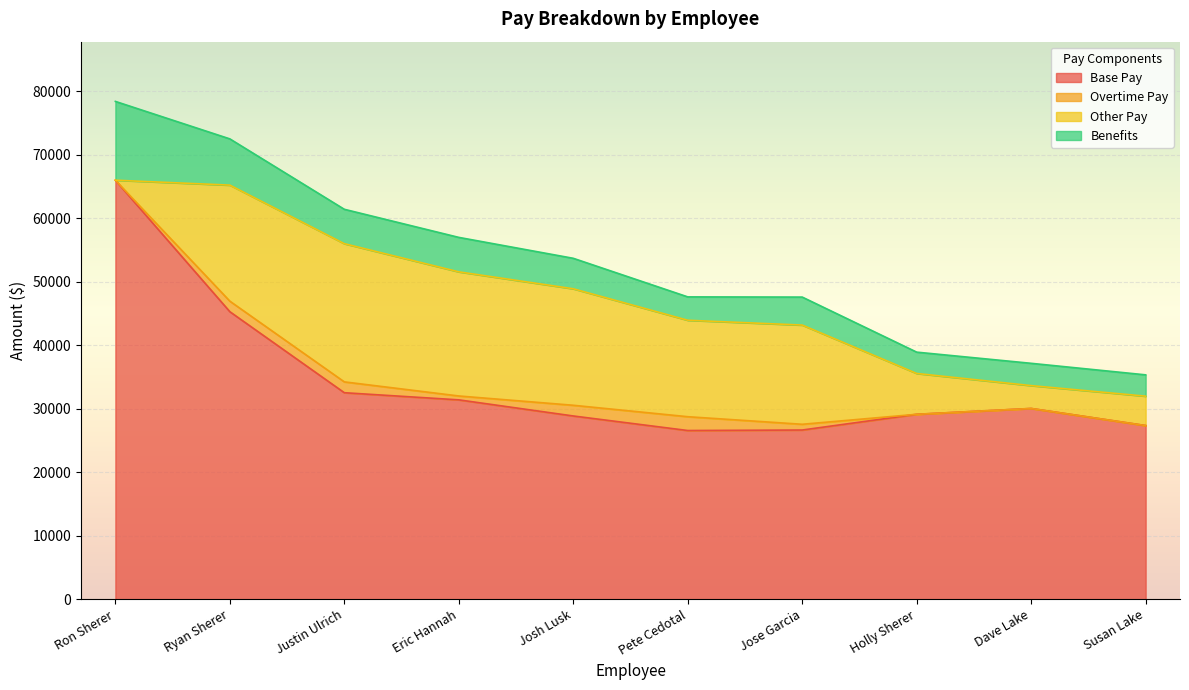

Which has a higher value, Holly Sherer or Jose Garcia?

Holly Sherer